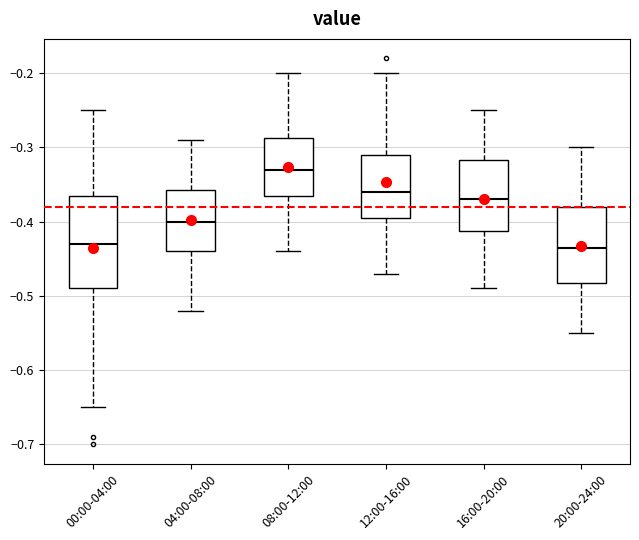

Which box is the tallest, from its lower edge to its upper edge?

00:00-04:00